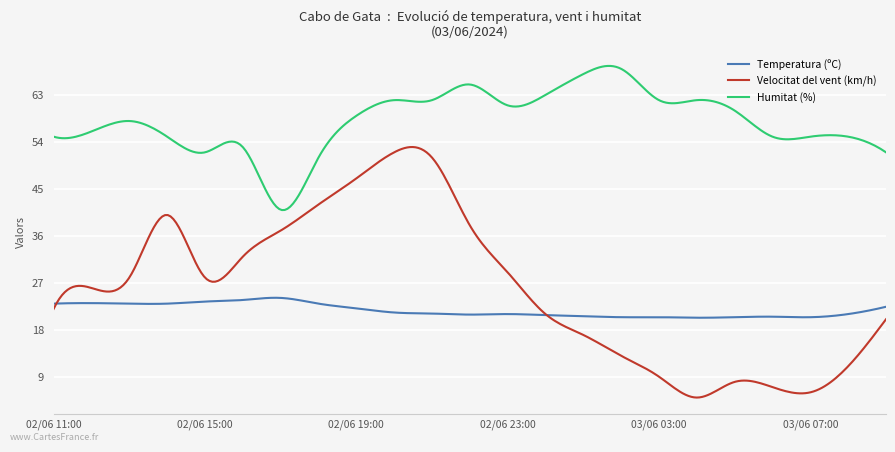

True or false: Humitat (%) and Velocitat del vent (km/h) intersect in this chart.

False